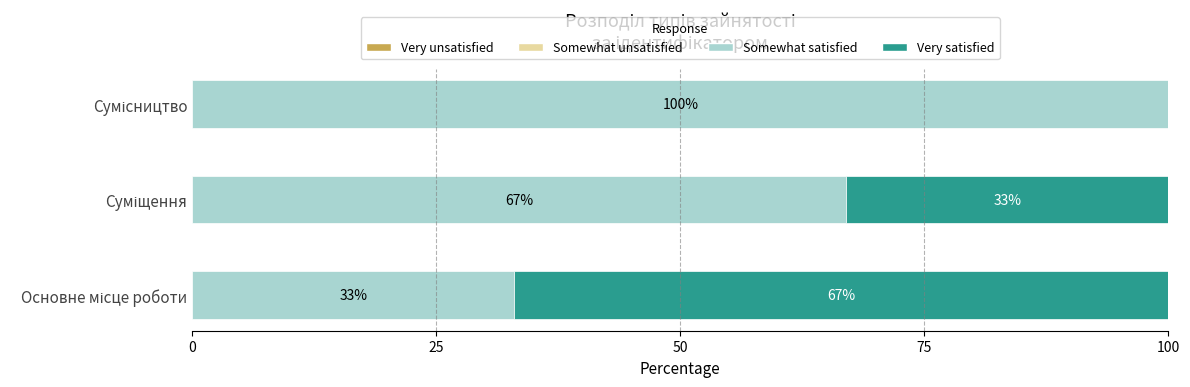

What is the maximum value for Somewhat satisfied?

100